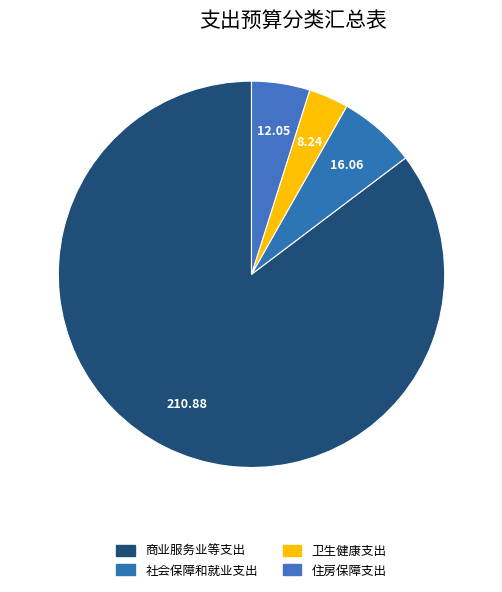

True or false: 商业服务业等支出 accounts for 85% of the total.

True